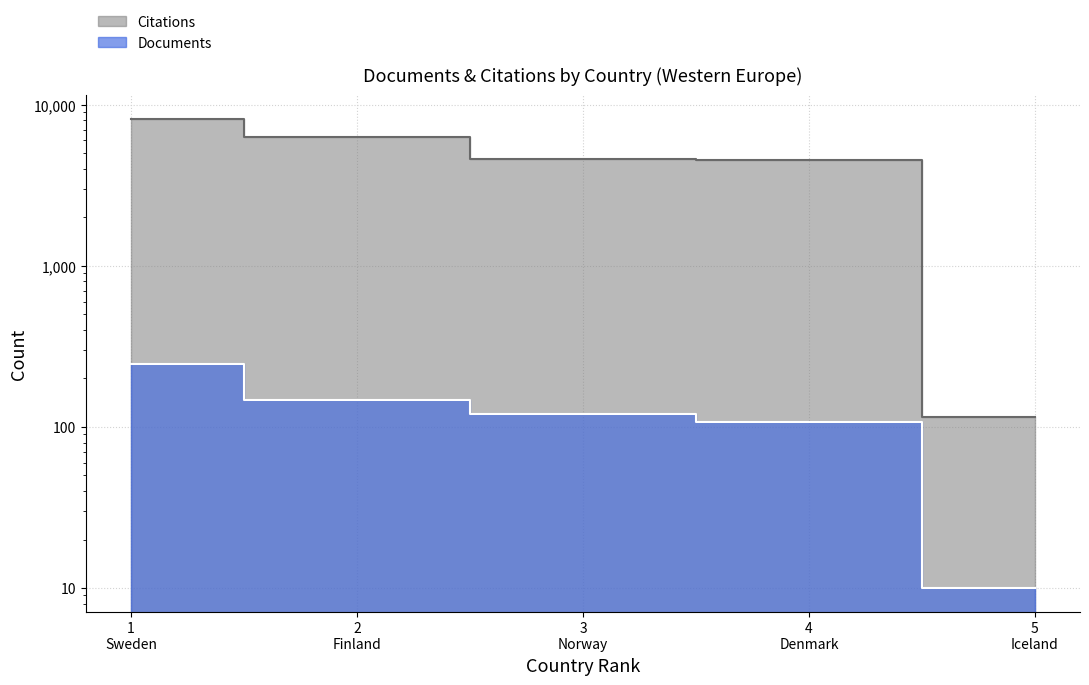

How many categories are shown in the chart?

5